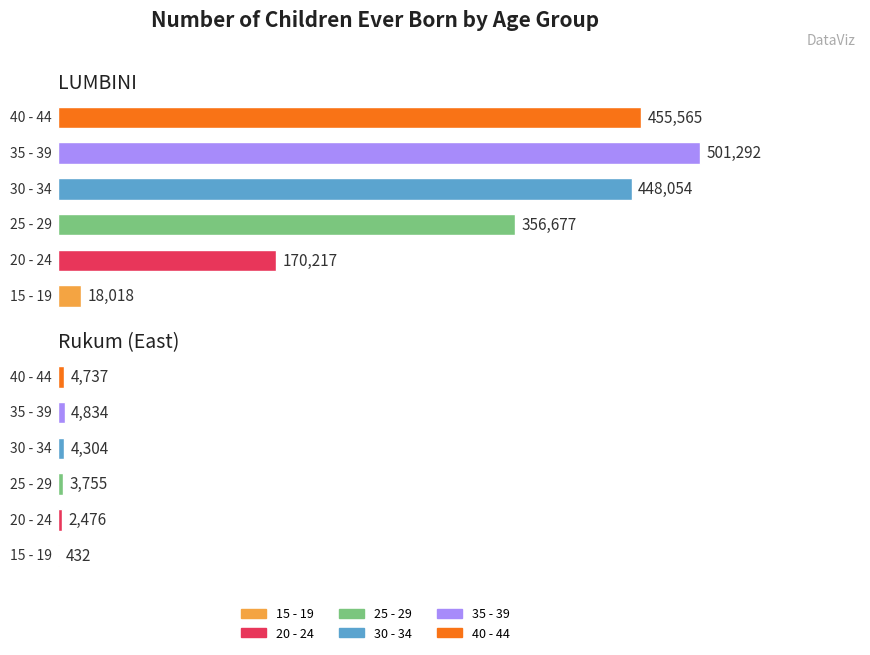

What is the label of the 2nd bar from the right?

LUMBINI